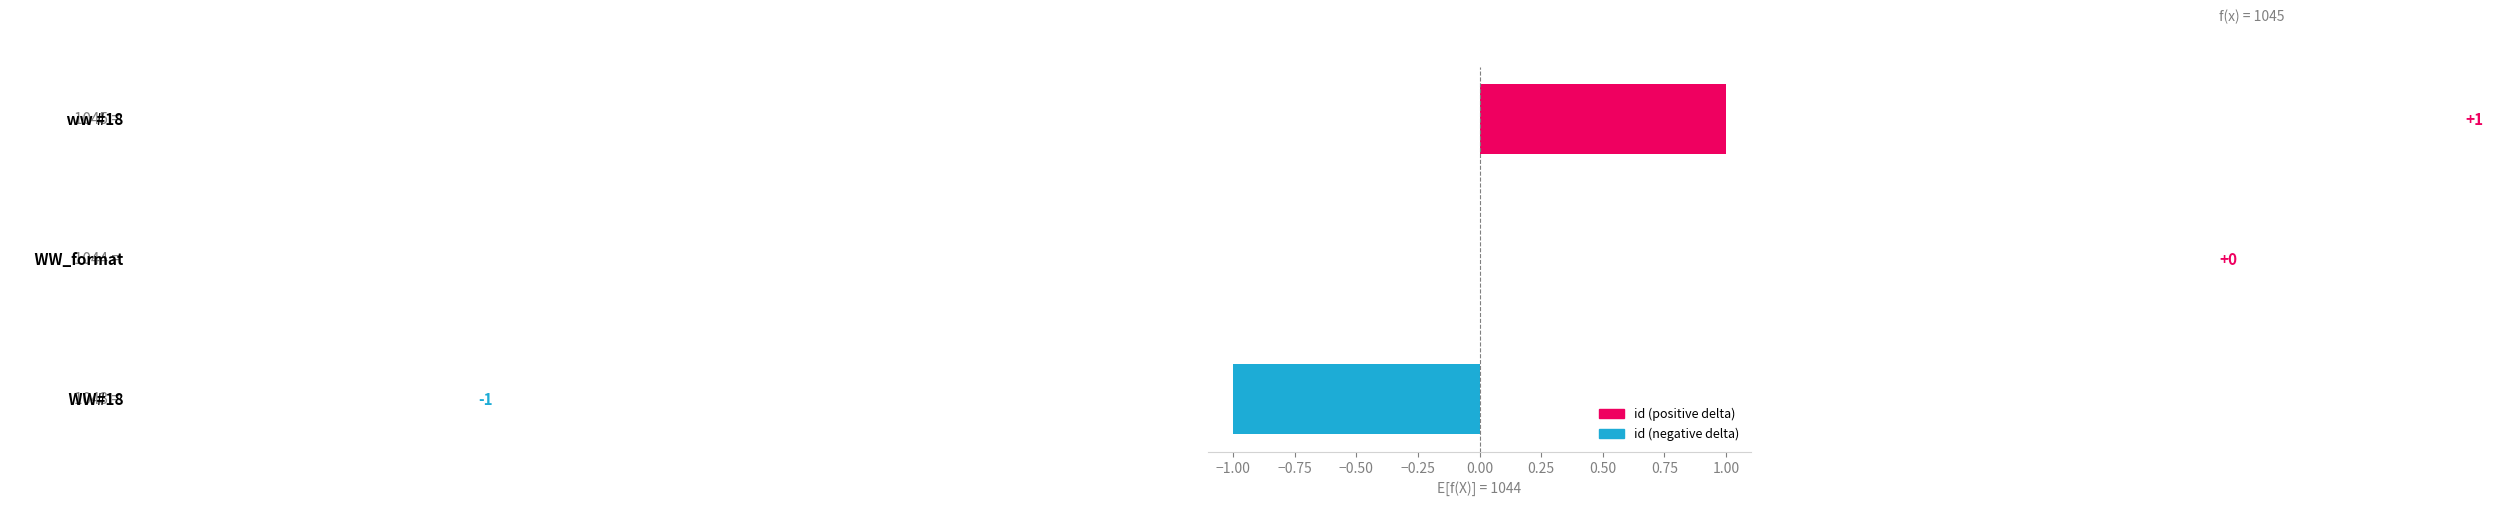

How many values are between -1 and 1?

3